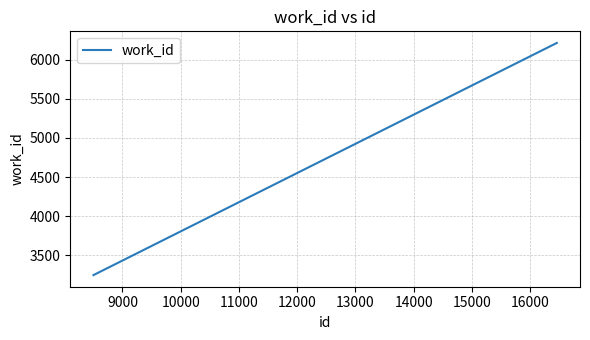

What is the maximum value shown in the chart?

6213